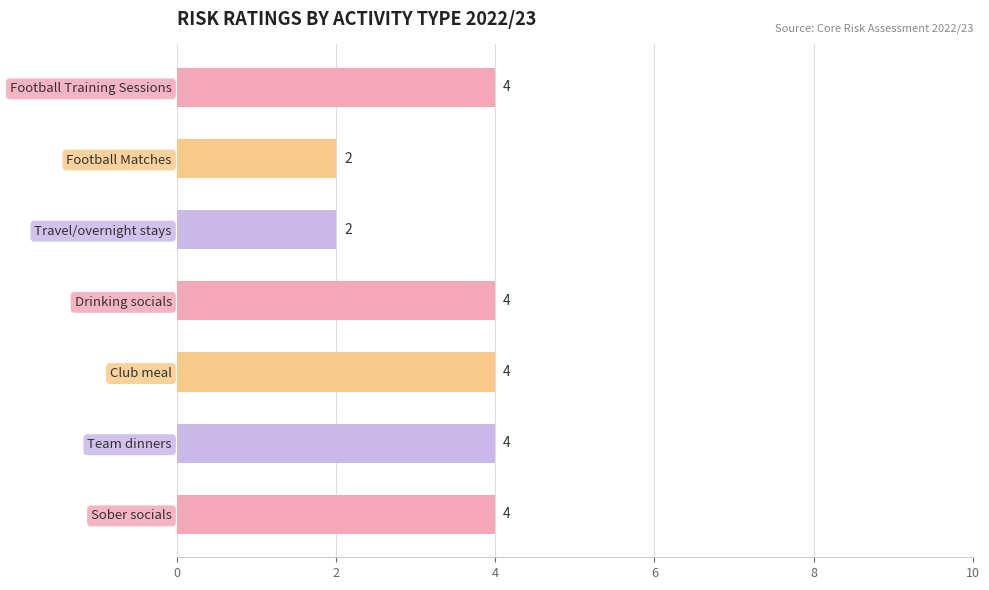

What is the label of the 3rd bar from the bottom?

Club meal